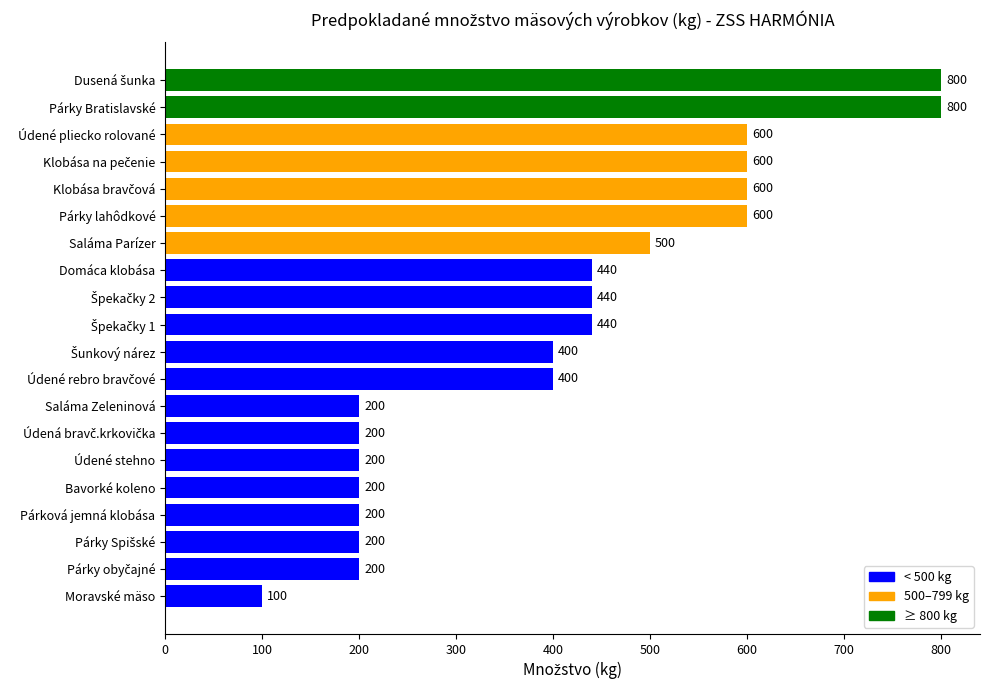

How many bars are there in total?

20